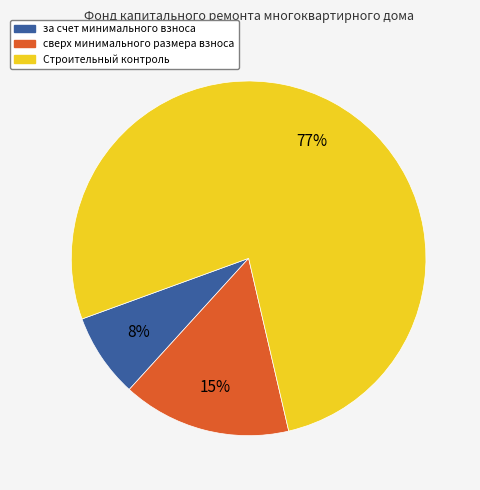

To the nearest percent, what is the average slice percentage?

33%